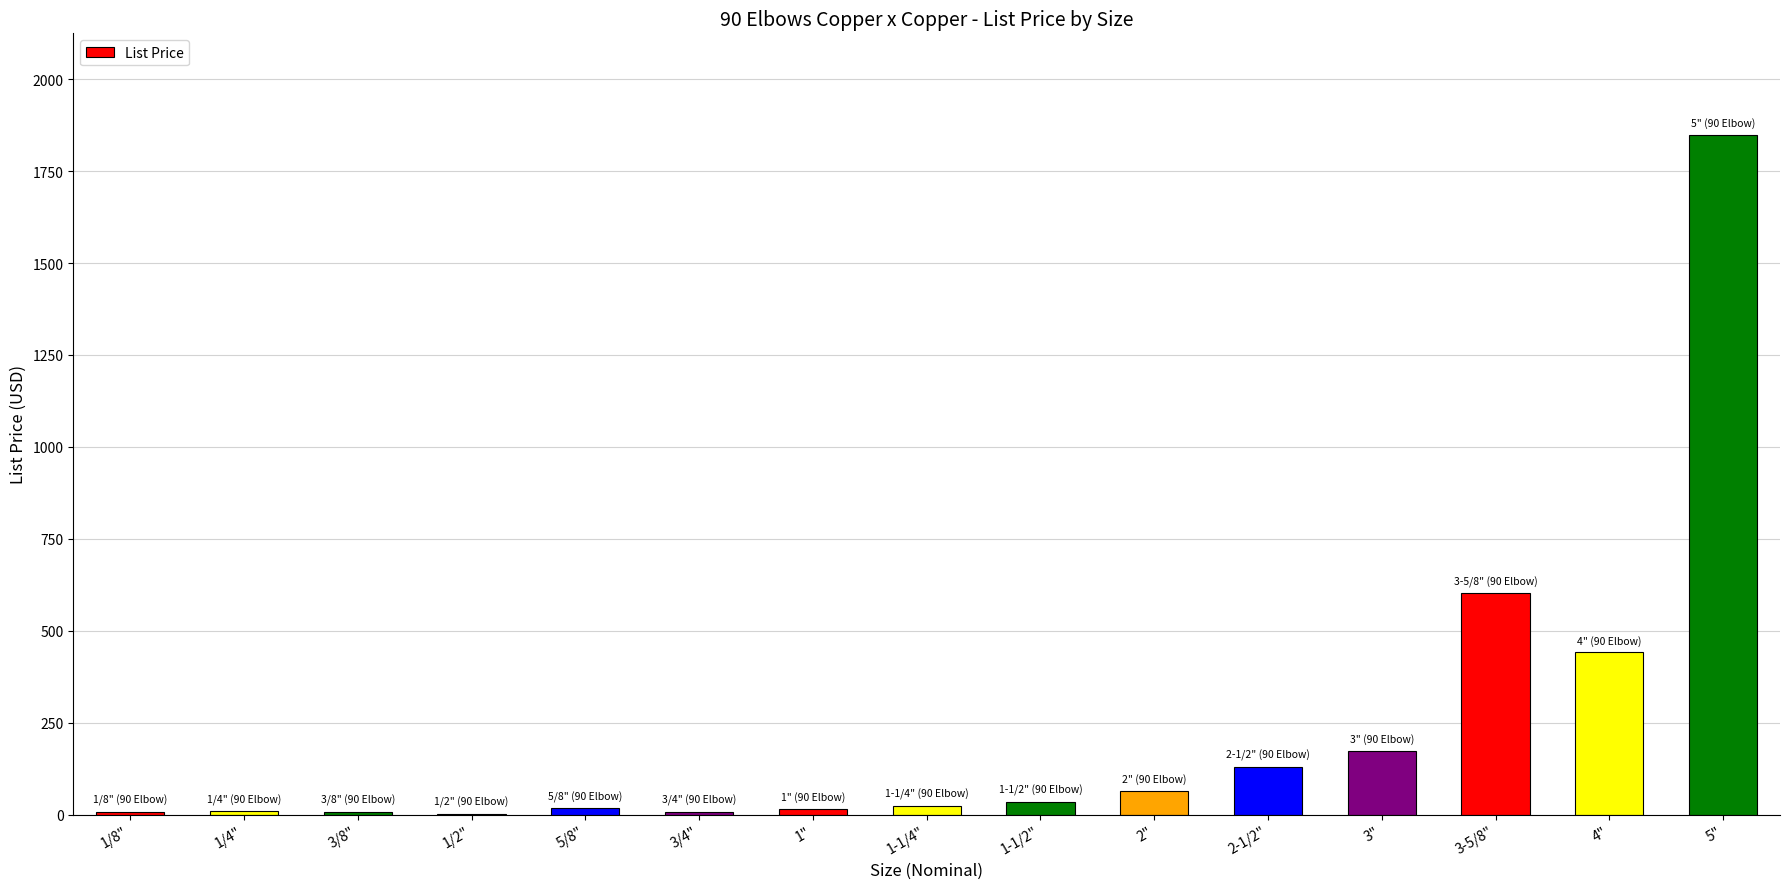

What is the sum of all values?

3379.6